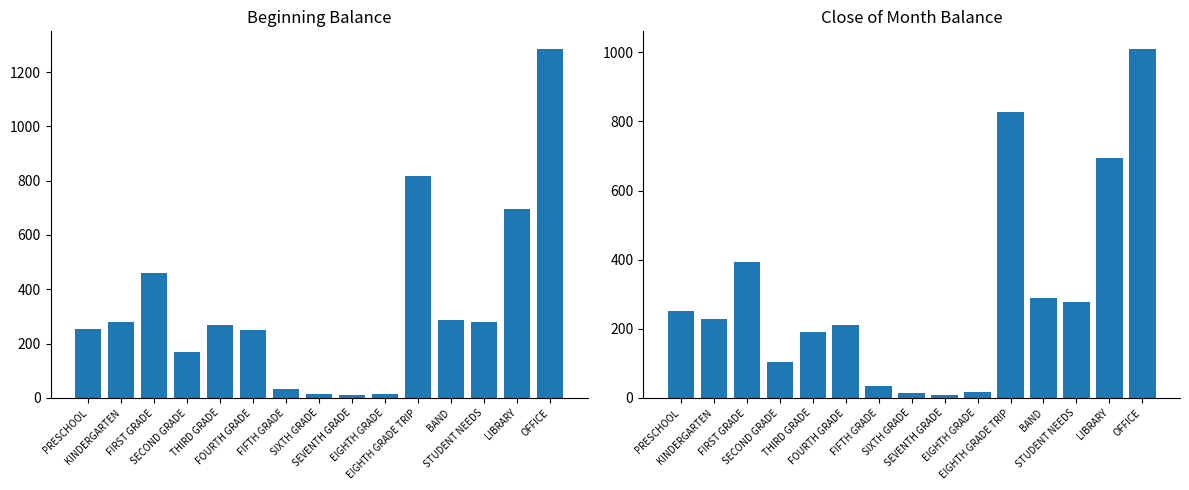

At BAND, list the series in order from smallest to largest.

Beginning Balance, Close of Month Balance